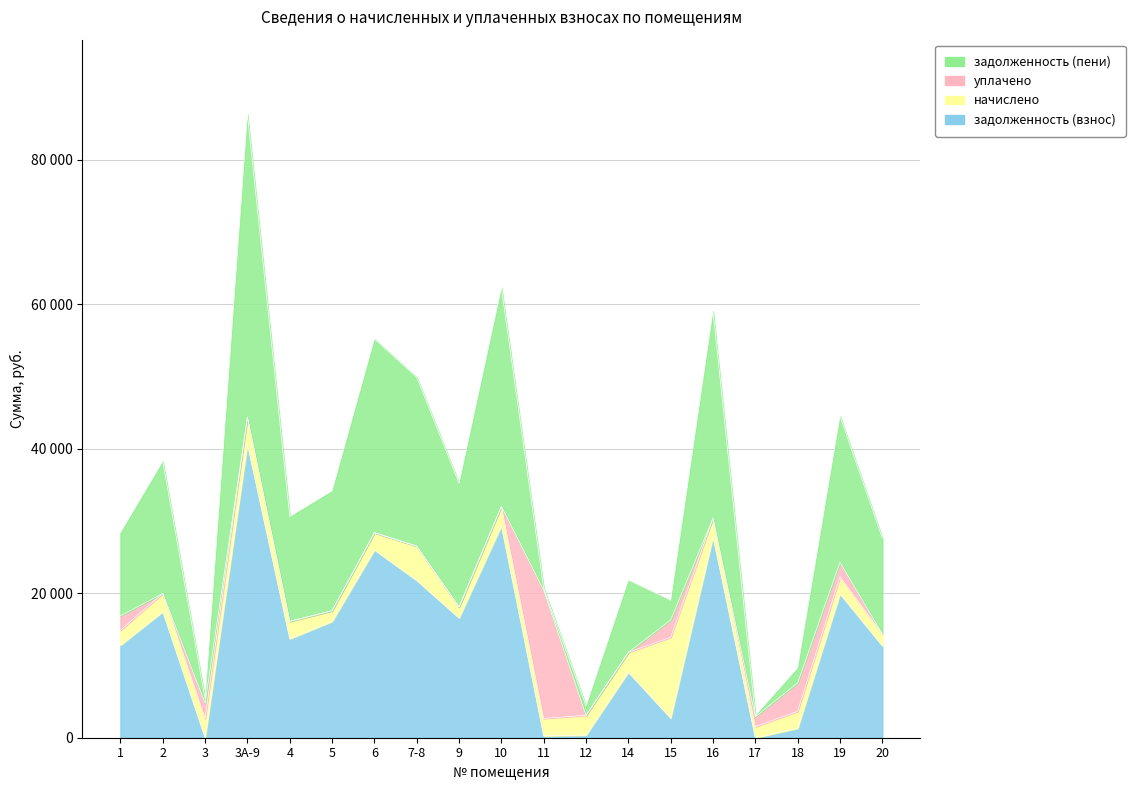

What position from the left is 9?

9